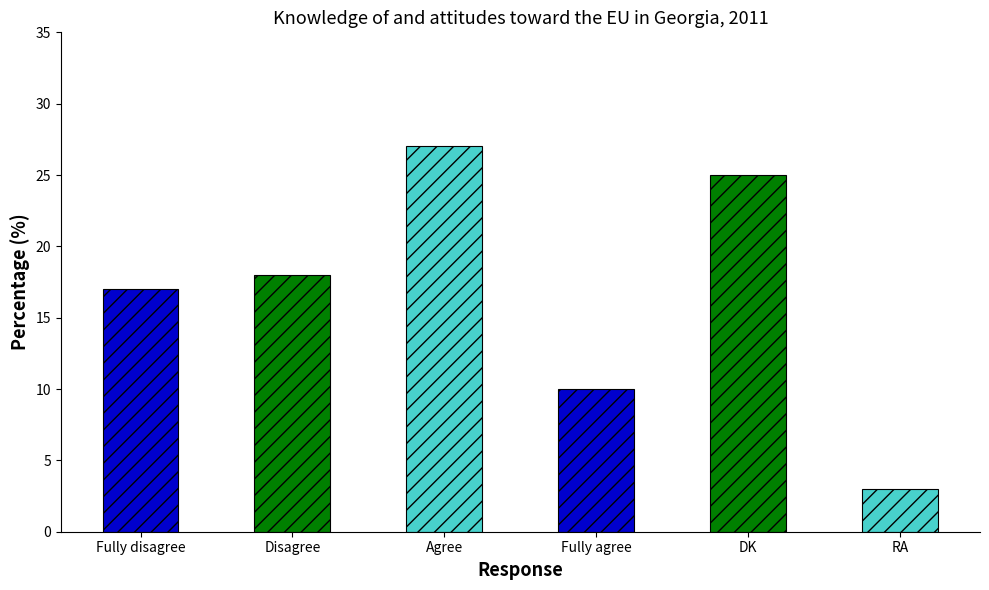

What is the difference between the values at Agree and Fully agree?

17